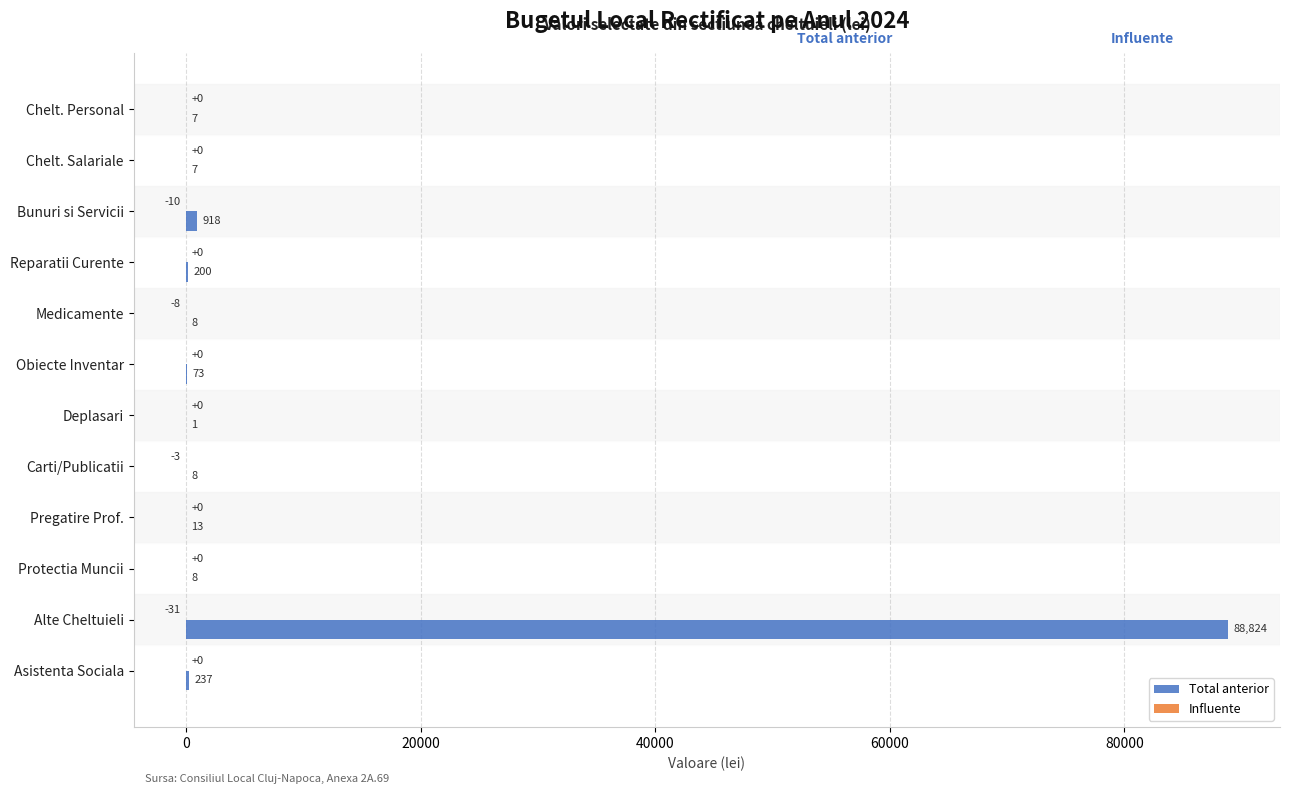

At which category is the sum across all series the highest?

Alte Cheltuieli